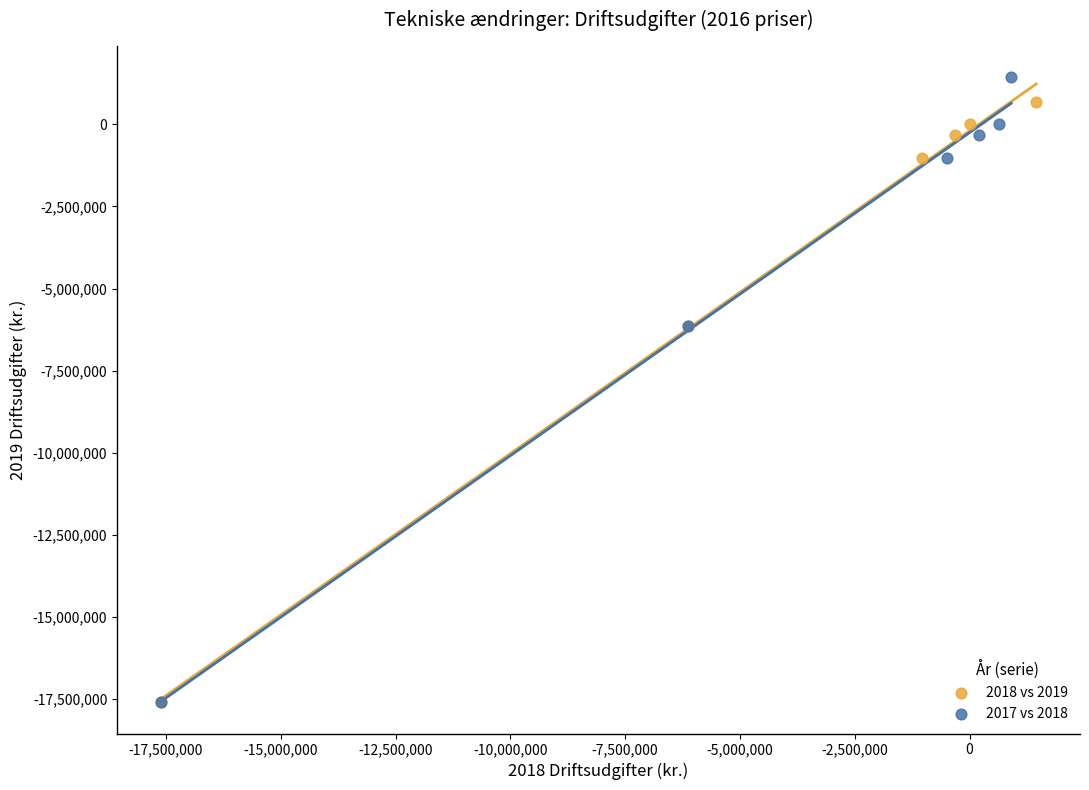

Which series reaches the maximum Y coordinate?

2017 vs 2018